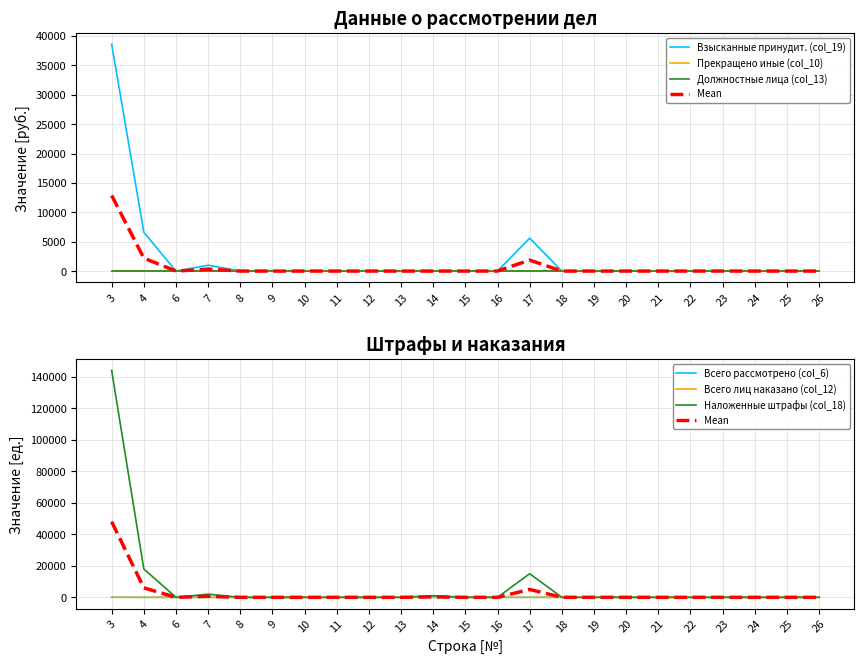

How many interior local peaks does the Наложенные штрафы (col_18) series have?

3